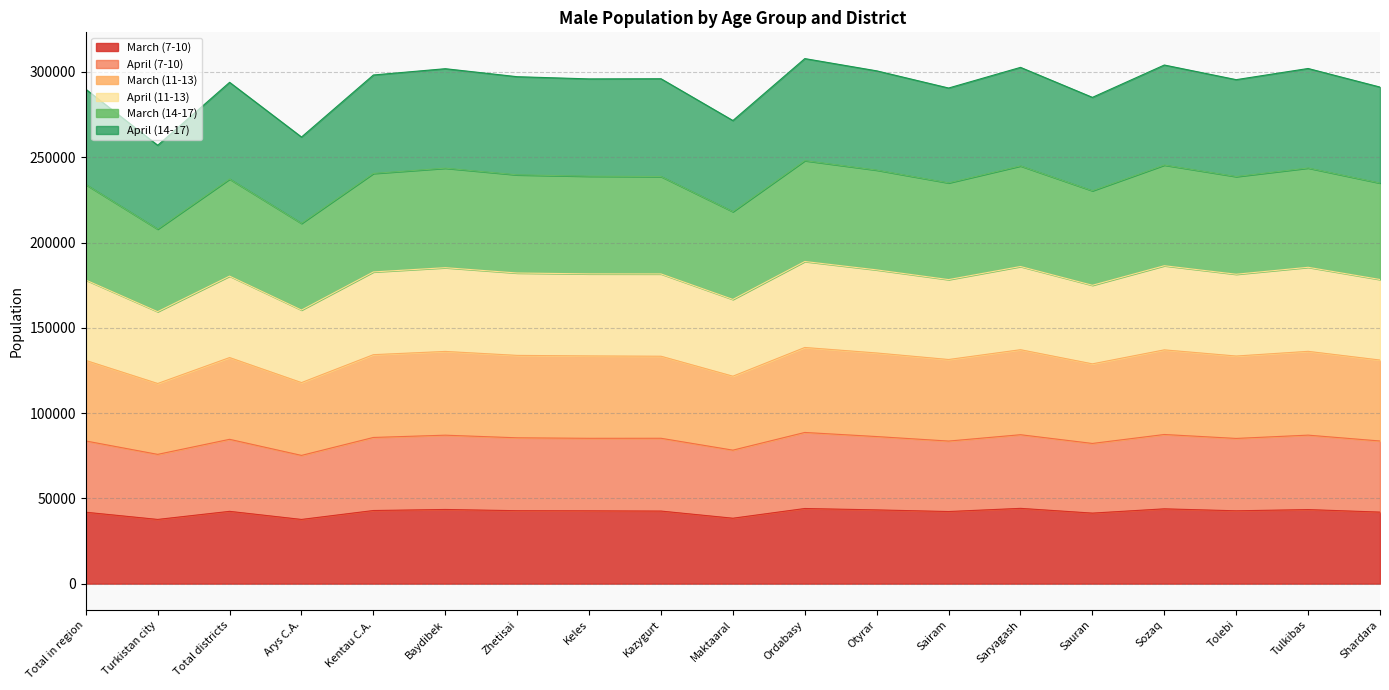

What is the total value across all series at Ordabasy?

307856